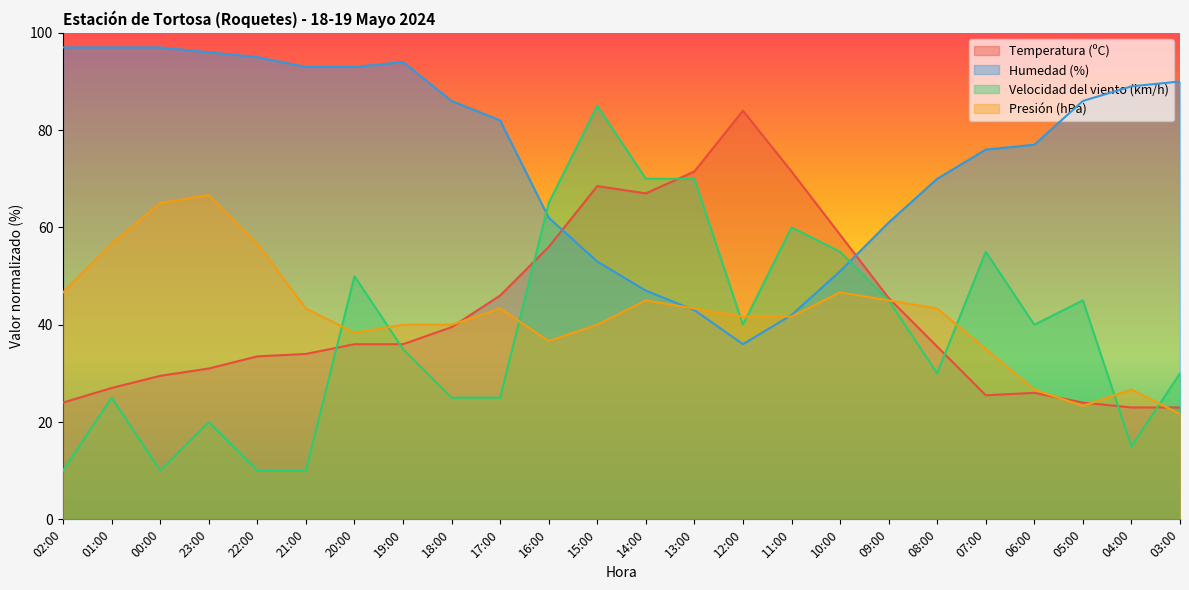

Where is Humedad (%) nearest to the value 66?

16:00